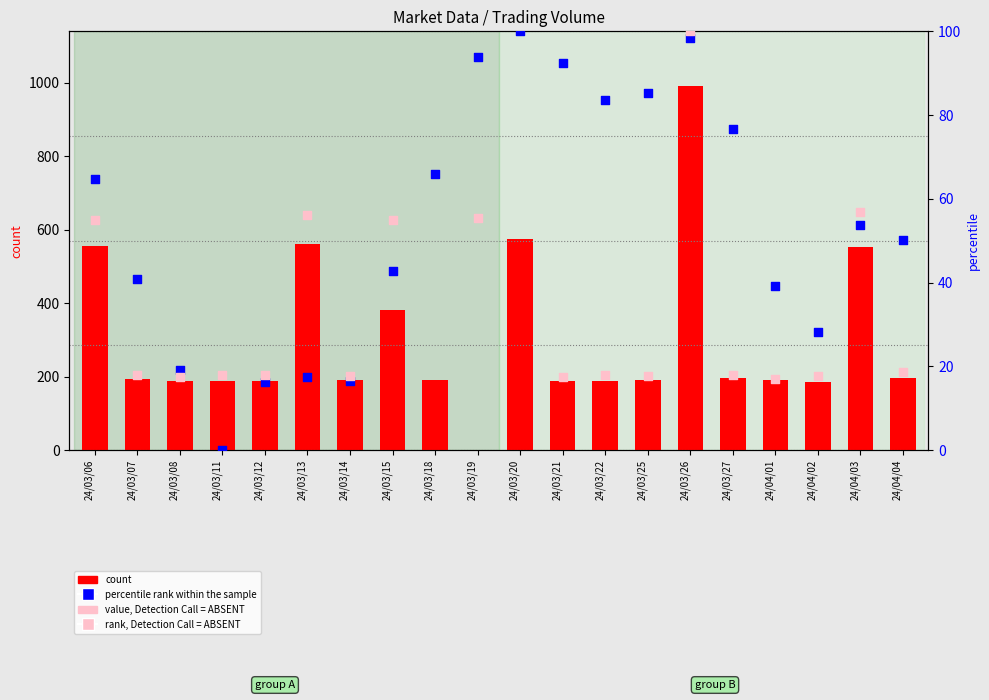

Is the value of count at 24/03/13 greater than the value of percentile rank within the sample at 24/04/01?

Yes